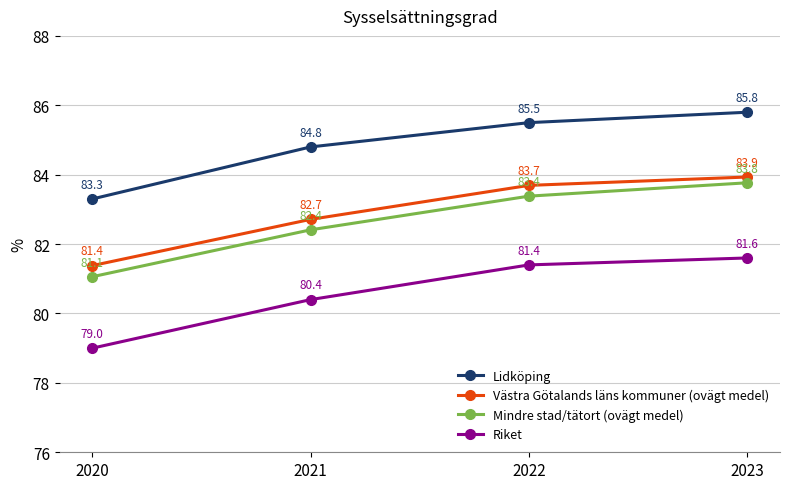

Where does the Mindre stad/tätort (ovägt medel) series first go above 83?

2022